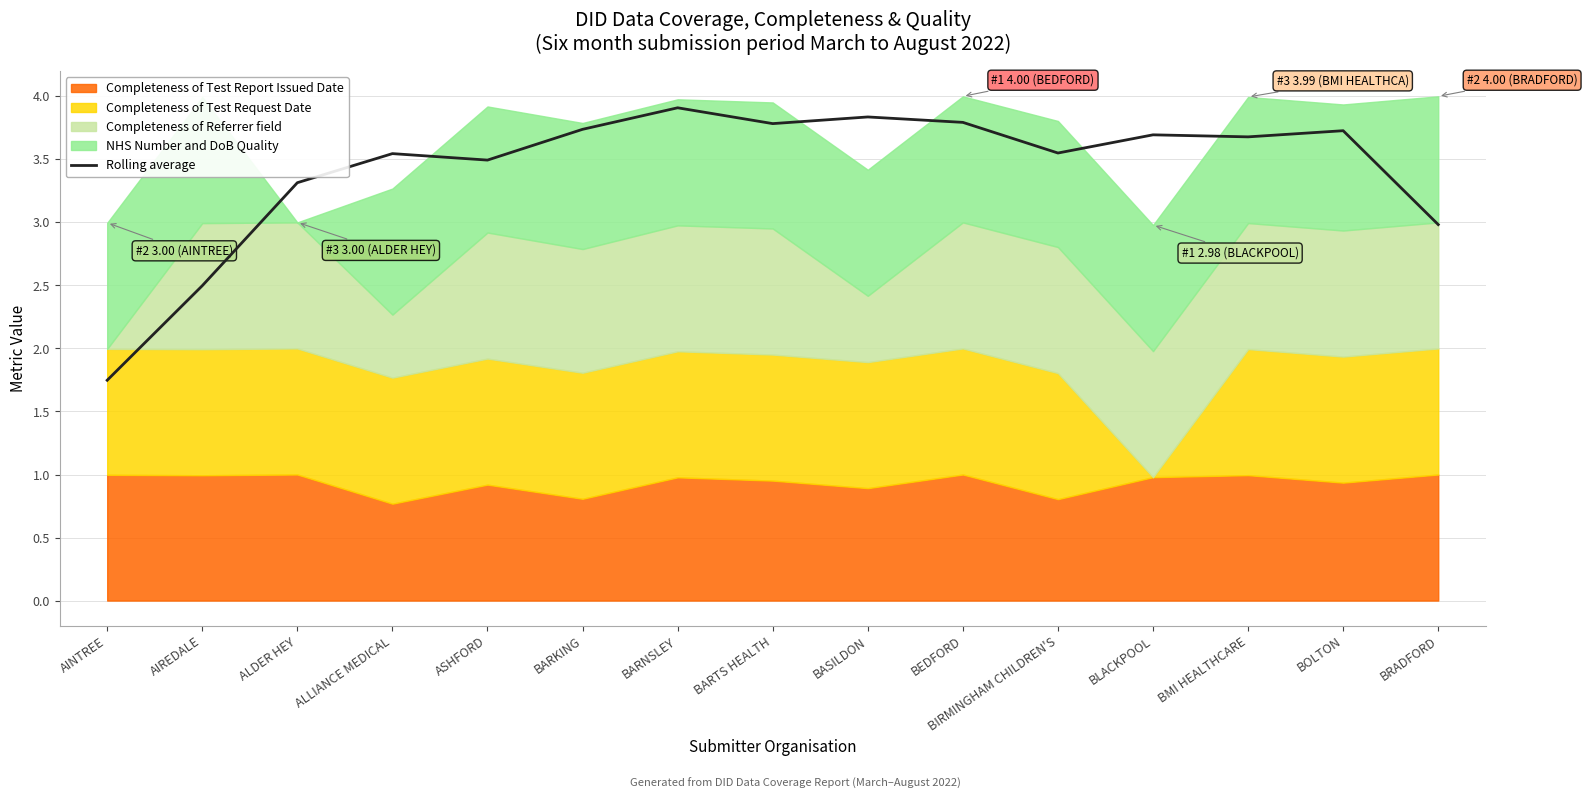

What is the difference between the maximum and minimum values?

2.2